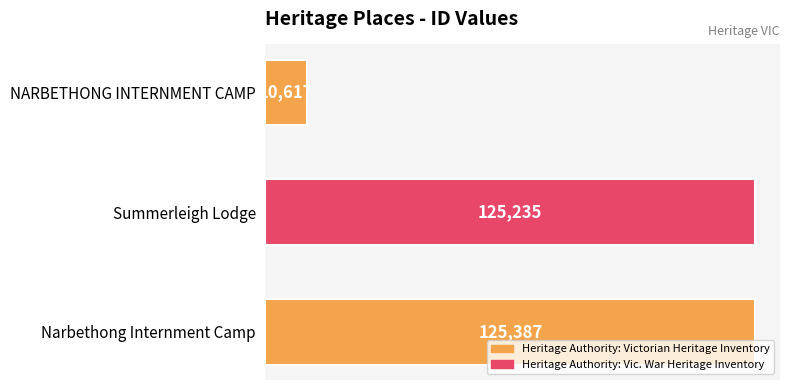

Rank the categories by value from lowest to highest.

NARBETHONG INTERNMENT CAMP, Summerleigh Lodge, Narbethong Internment Camp